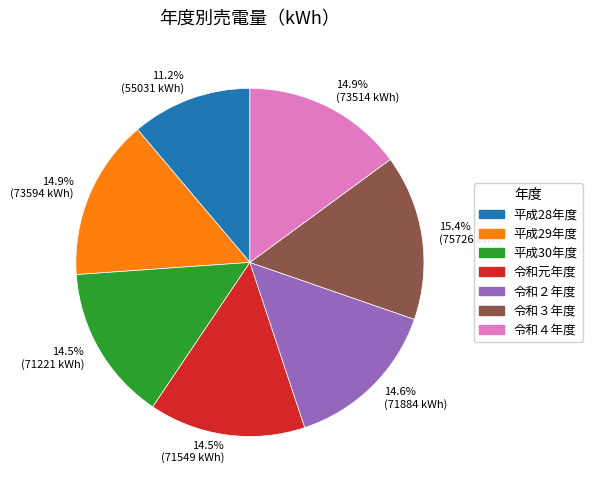

What percentage is the 令和２年度 slice, to the nearest percent?

15%